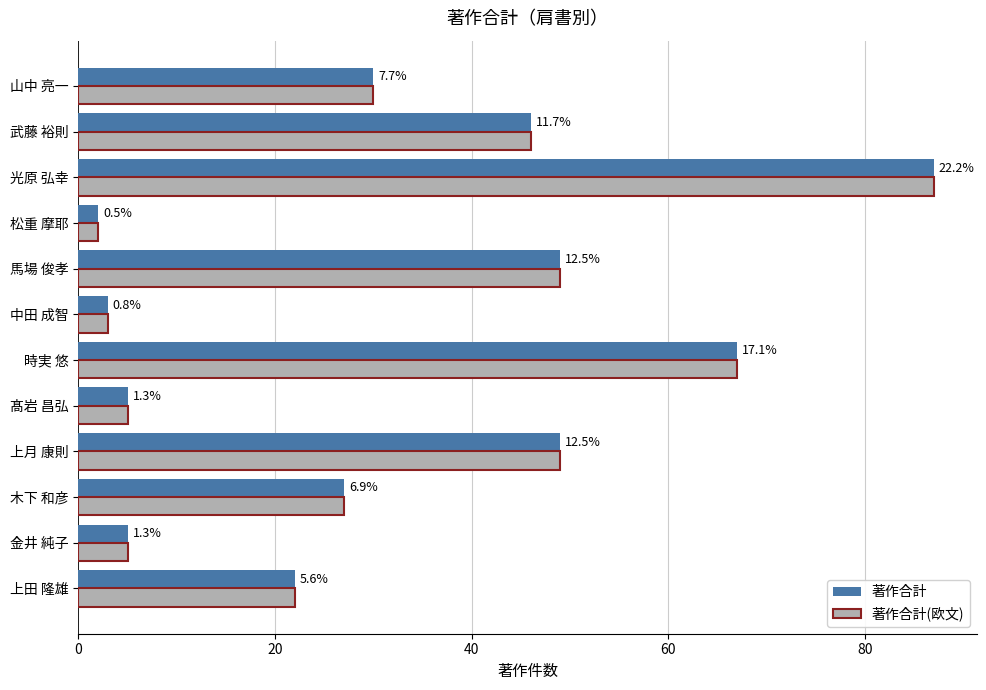

What is the highest value of the 著作合計(欧文) series?

87